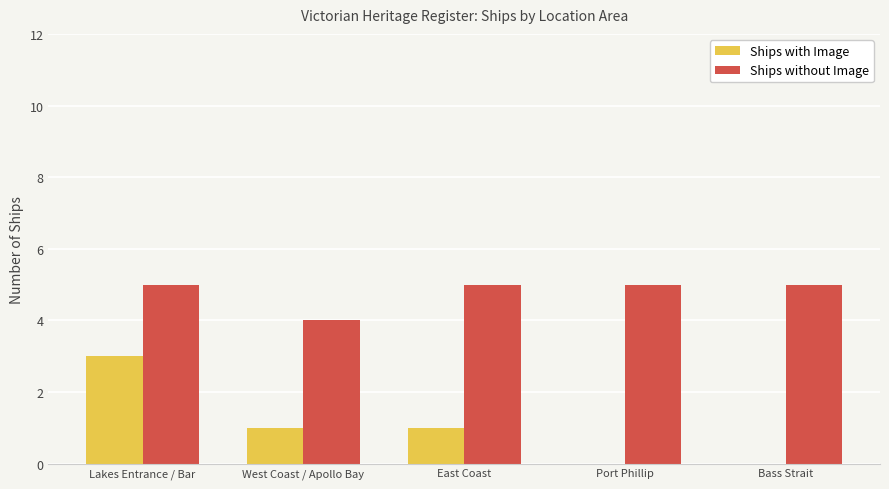

Reading left to right, what are all the values shown in this chart?

Ships with Image: Lakes Entrance / Bar=3	West Coast / Apollo Bay=1	East Coast=1	Port Phillip=0	Bass Strait=0
Ships without Image: Lakes Entrance / Bar=5	West Coast / Apollo Bay=4	East Coast=5	Port Phillip=5	Bass Strait=5